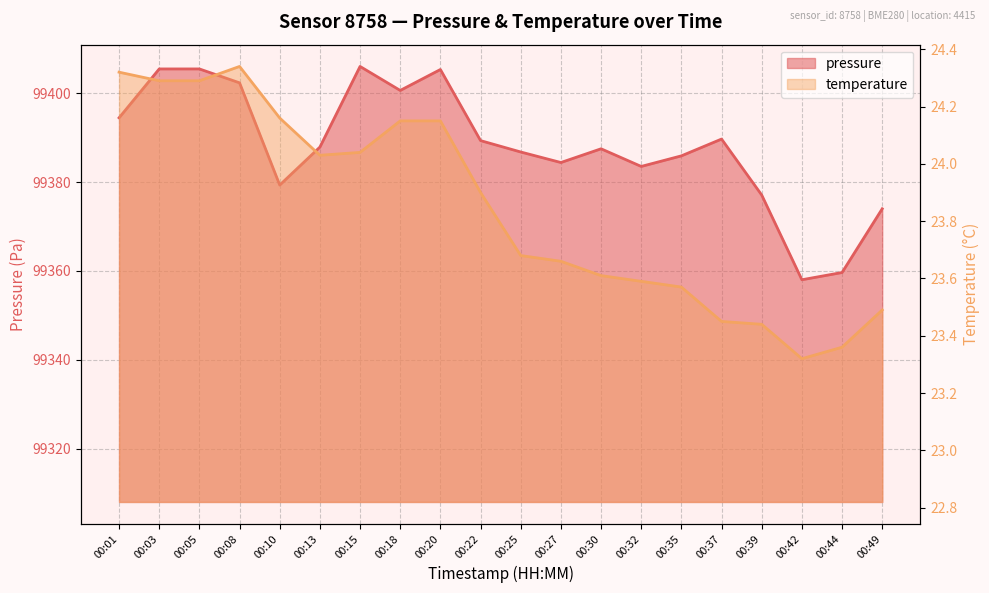

At which category is the sum across all series the highest?

00:15